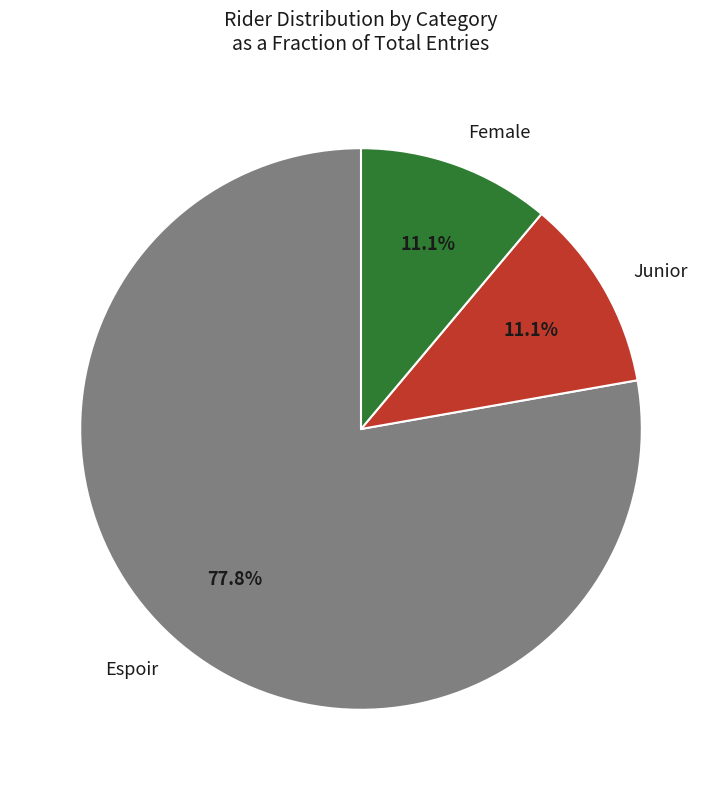

Which category has the biggest portion of the pie?

Espoir